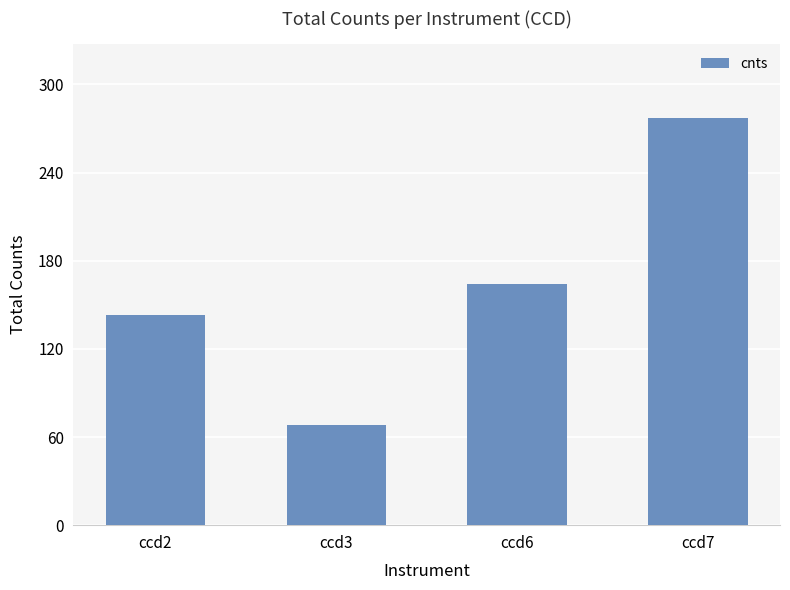

What is the average value?

163.1